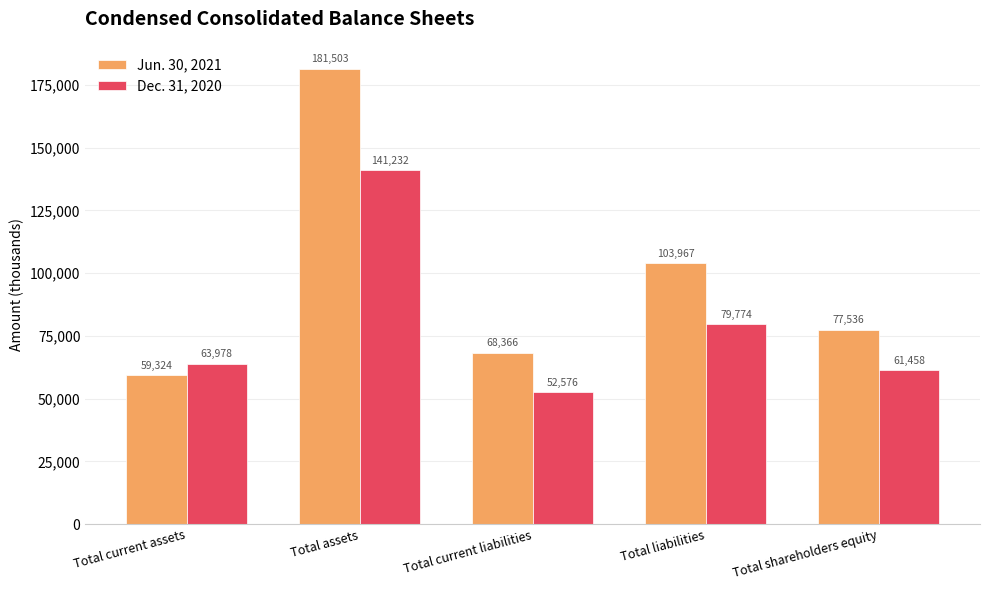

Rank the series at Total current liabilities from lowest to highest value.

Dec. 31, 2020, Jun. 30, 2021